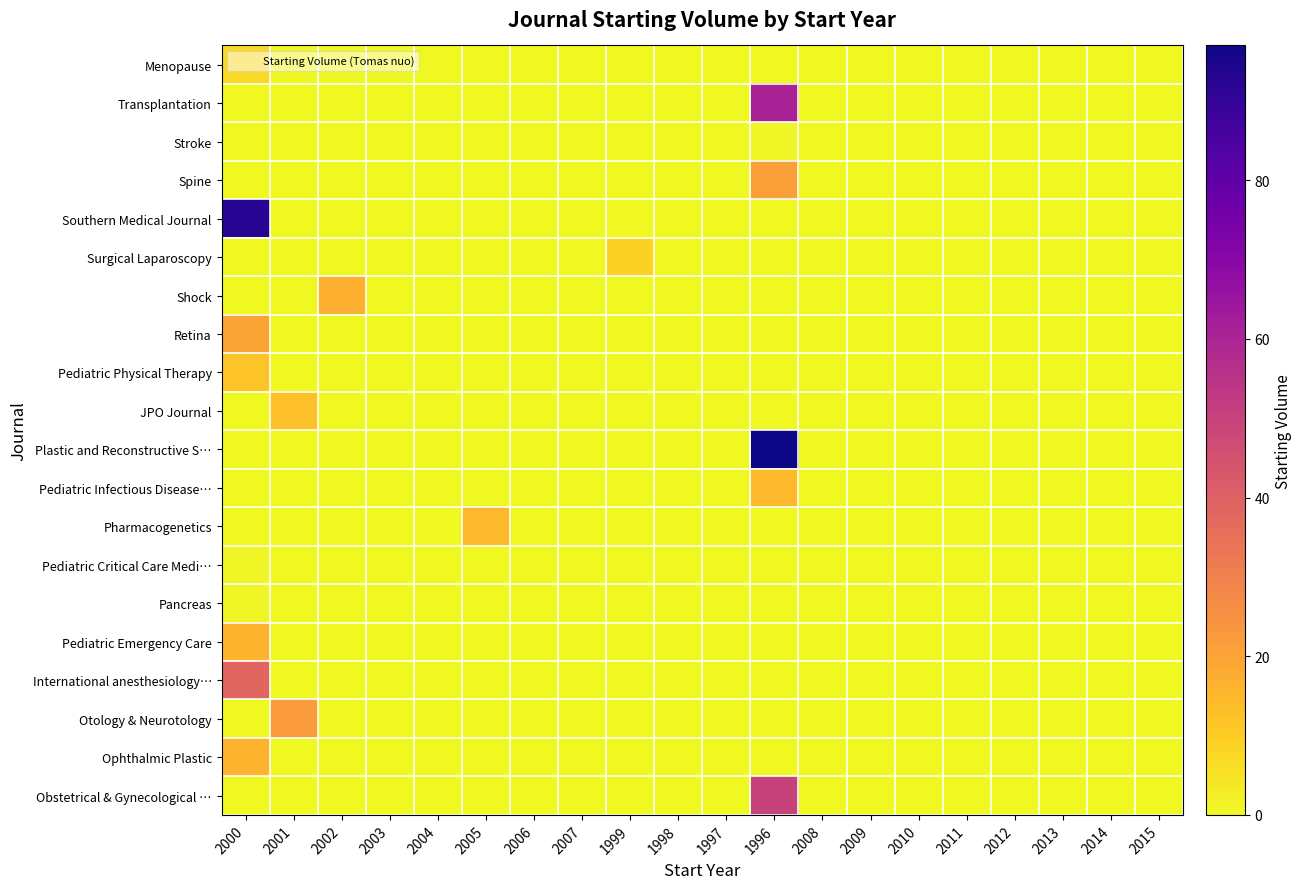

Count the number of data series in this chart.

20